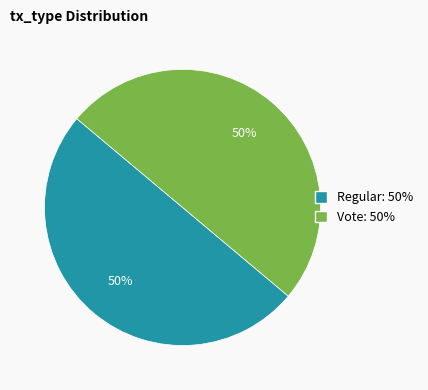

To the nearest percent, what is the average slice percentage?

50%